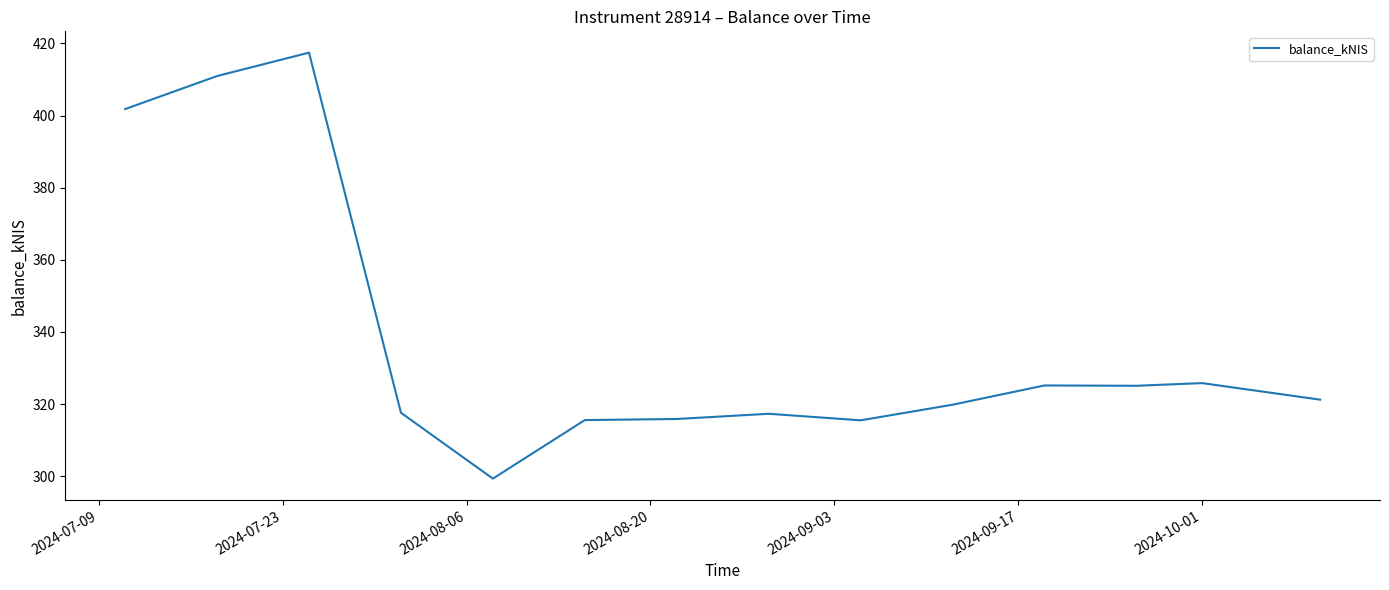

What is the minimum value shown in the chart?

299.3